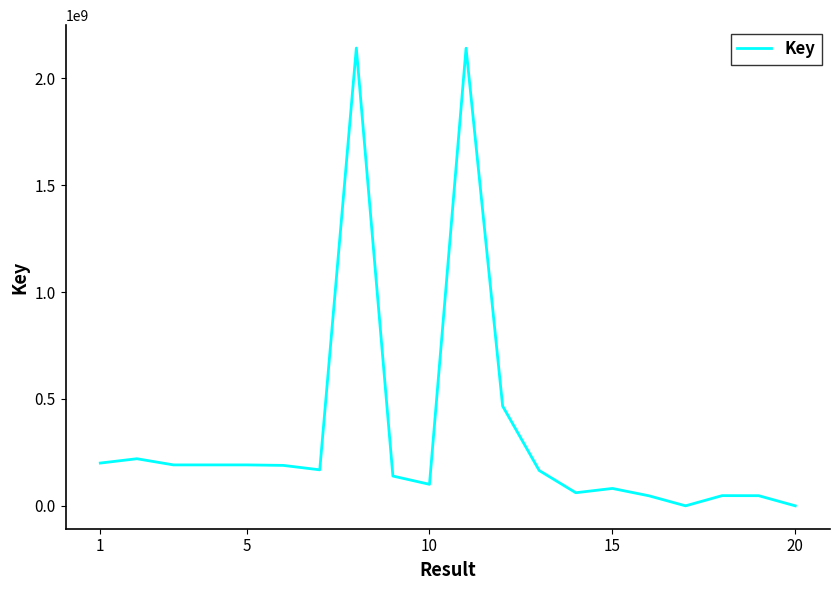

What is the maximum value shown in the chart?

2141181974